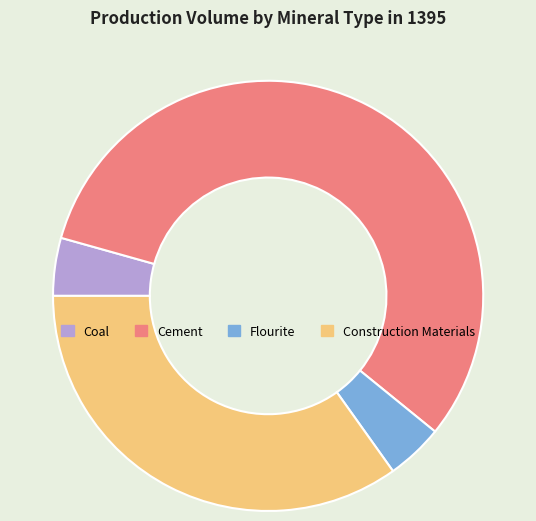

Which has a higher value, Construction Materials or Flourite?

Construction Materials